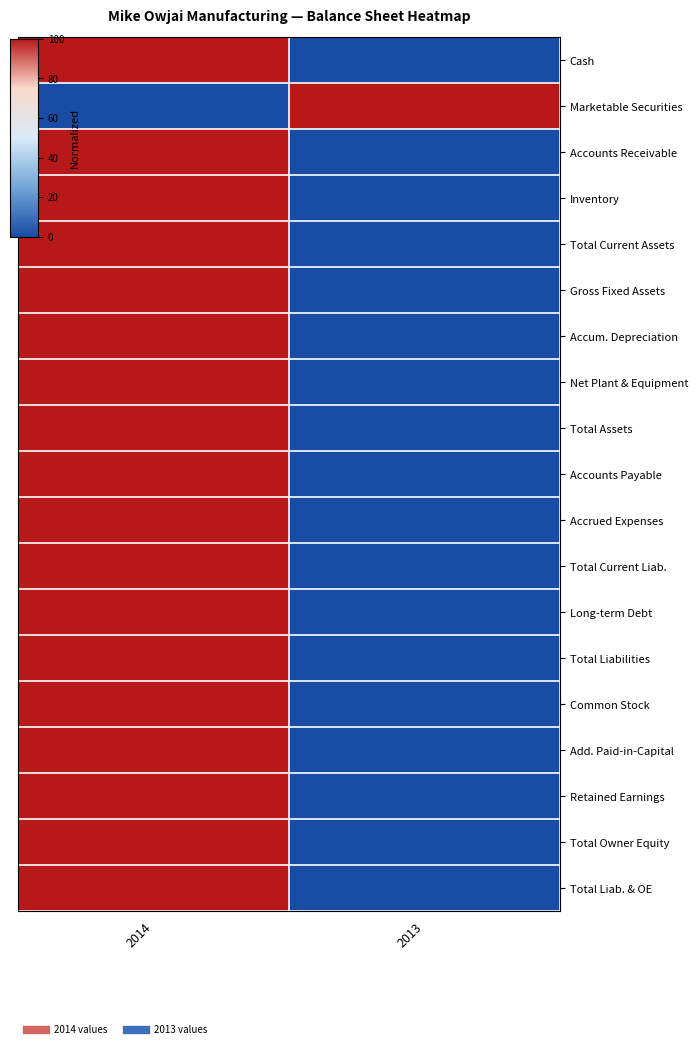

Between 2014 and 2013, which is larger?

2014